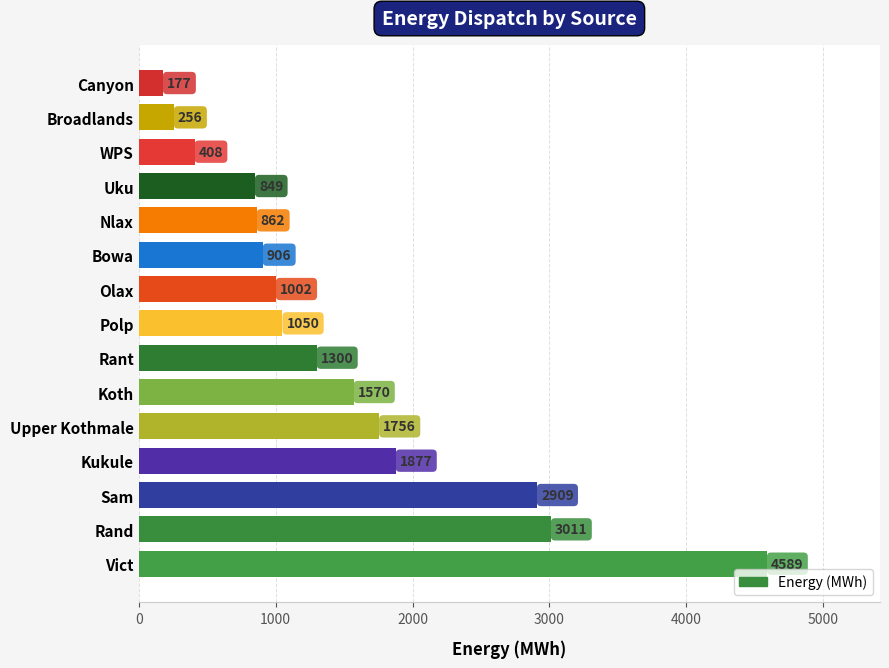

True or false: the data shows 906.0 at Bowa.

True